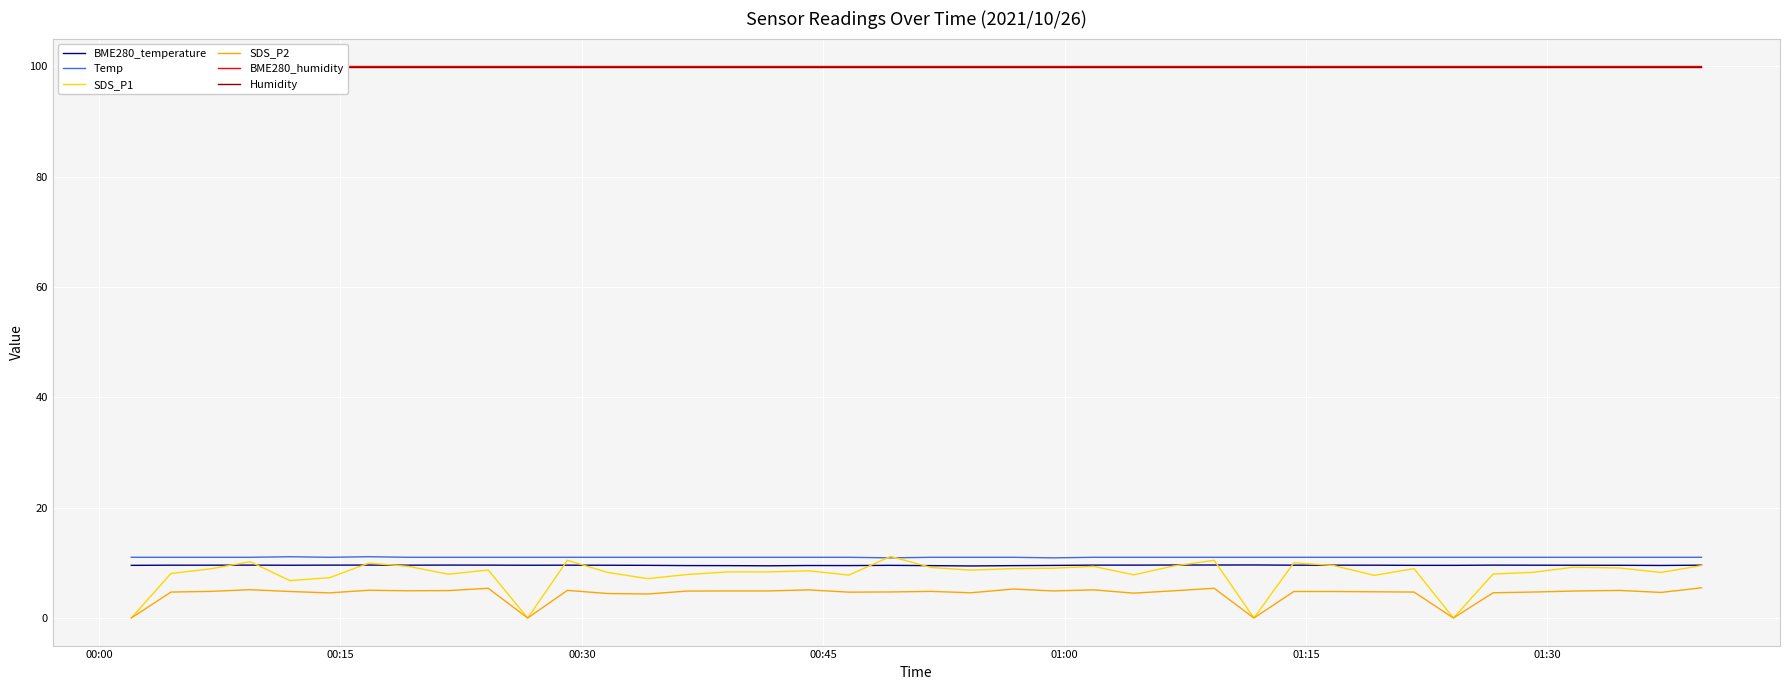

What is the maximum value for BME280_temperature?

9.6